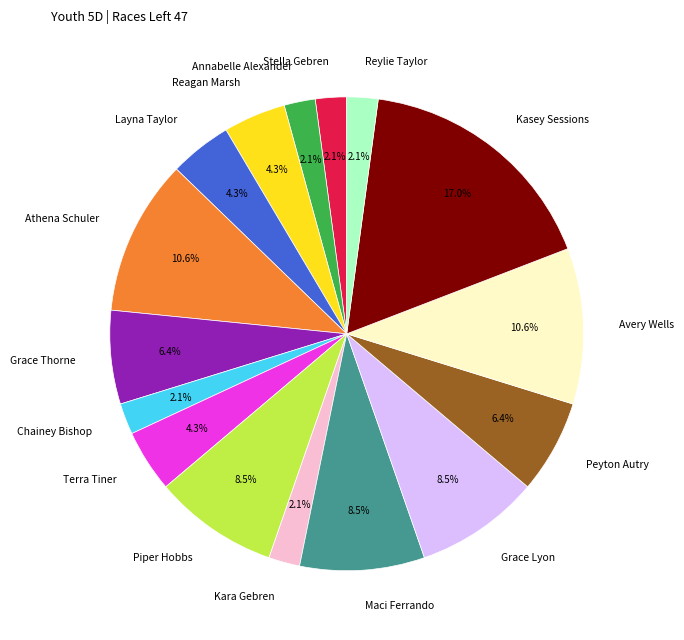

Is there any slice that represents more than half of the pie?

No